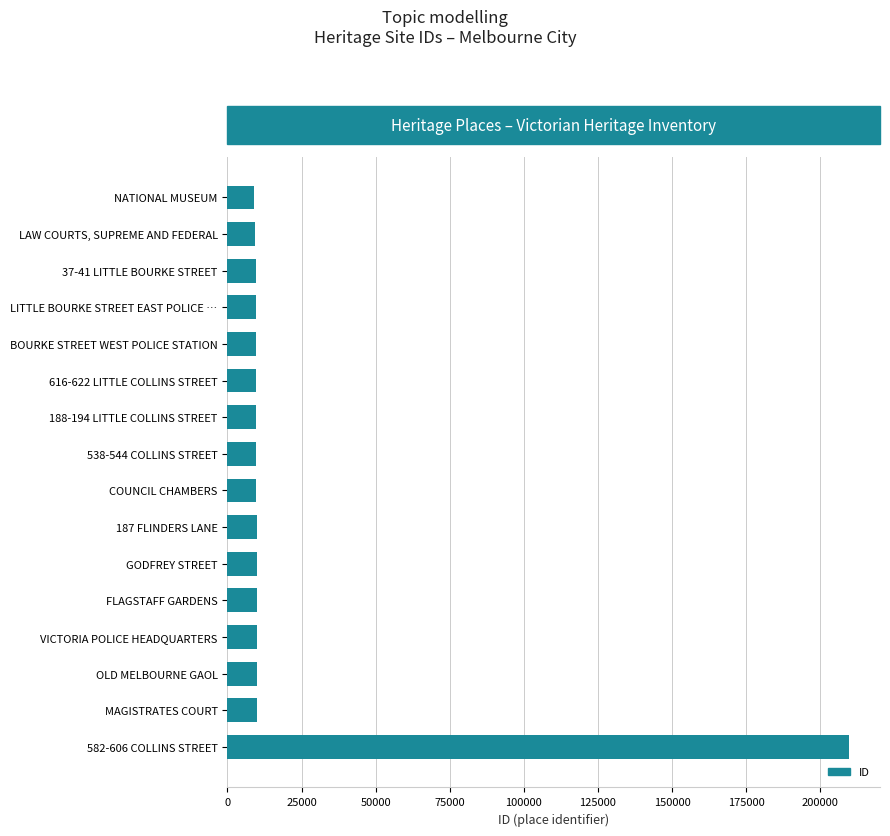

Rank the categories by value from lowest to highest.

NATIONAL MUSEUM, LAW COURTS, SUPREME AND FEDERAL, 37-41 LITTLE BOURKE STREET, LITTLE BOURKE STREET EAST POLICE …, BOURKE STREET WEST POLICE STATION, 616-622 LITTLE COLLINS STREET, 188-194 LITTLE COLLINS STREET, 538-544 COLLINS STREET, COUNCIL CHAMBERS, 187 FLINDERS LANE, GODFREY STREET, FLAGSTAFF GARDENS, VICTORIA POLICE HEADQUARTERS, OLD MELBOURNE GAOL, MAGISTRATES COURT, 582-606 COLLINS STREET